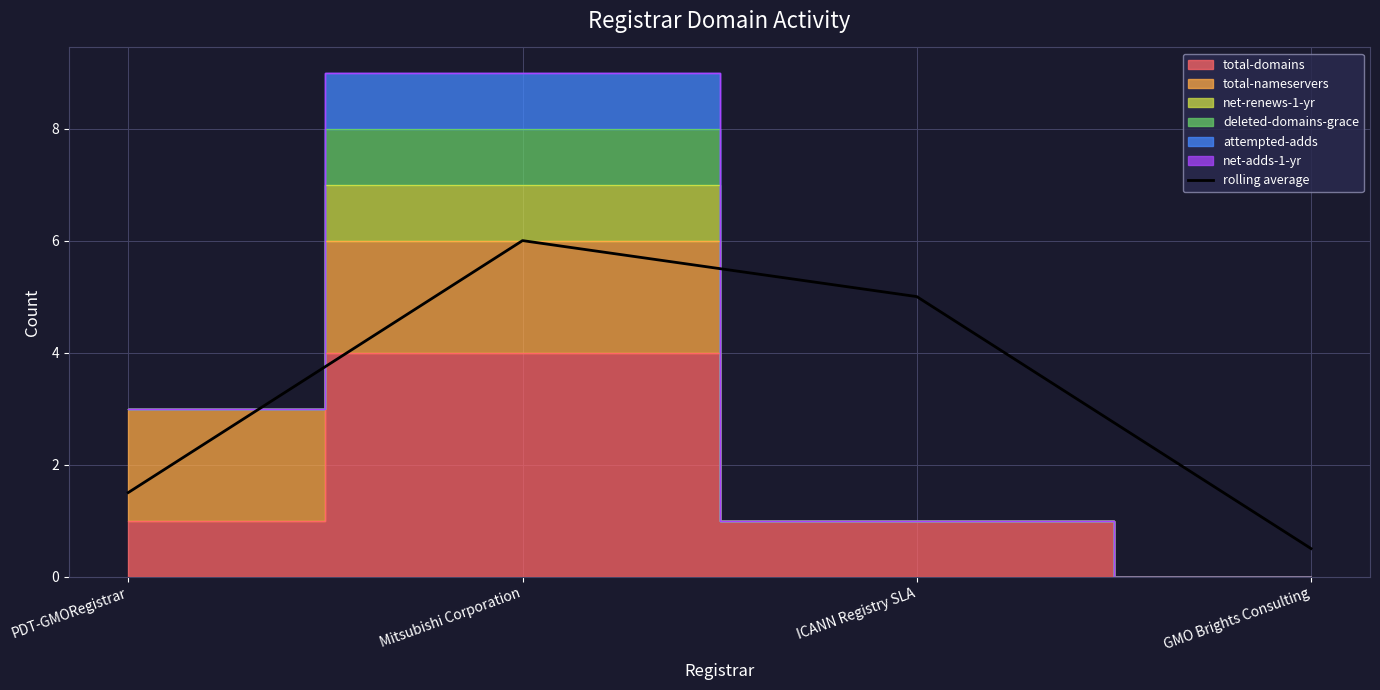

Is it true that the value at GMO Brights Consulting is 0.5?

True